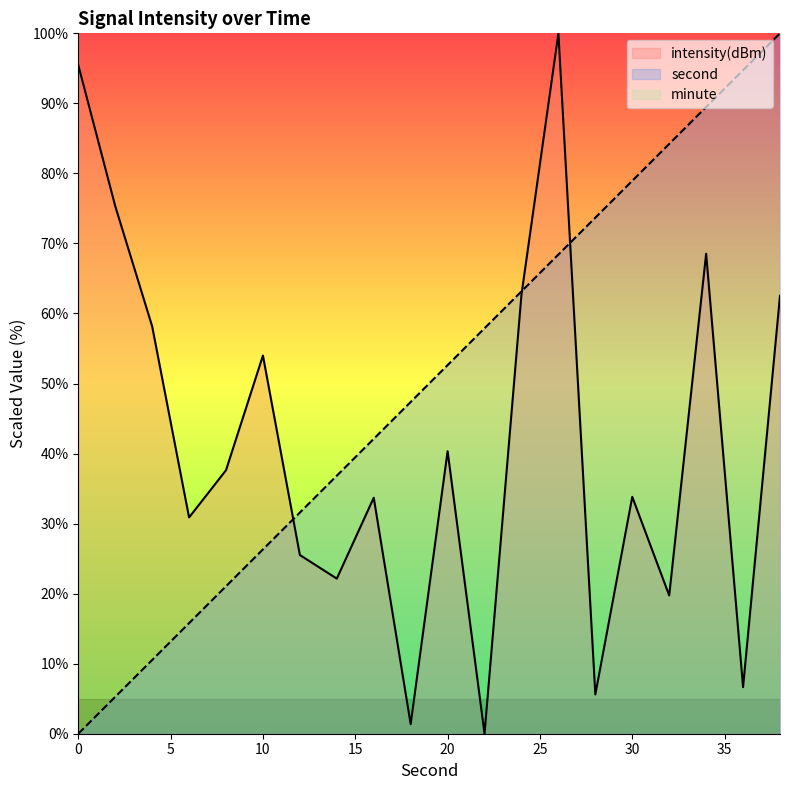

Reading right to left, transcribe all the data shown in this chart.

intensity(dBm): 38=62.5	36=6.6	34=68.5	32=19.7	30=33.8	28=5.6	26=100.0	24=62.7	22=0.0	20=40.3	18=1.4	16=33.7	14=22.1	12=25.5	10=54.0	8=37.6	6=30.9	4=58.2	2=75.3	0=95.5
second: 38=100.0	36=94.7	34=89.5	32=84.2	30=78.9	28=73.7	26=68.4	24=63.2	22=57.9	20=52.6	18=47.4	16=42.1	14=36.8	12=31.6	10=26.3	8=21.1	6=15.8	4=10.5	2=5.3	0=0.0